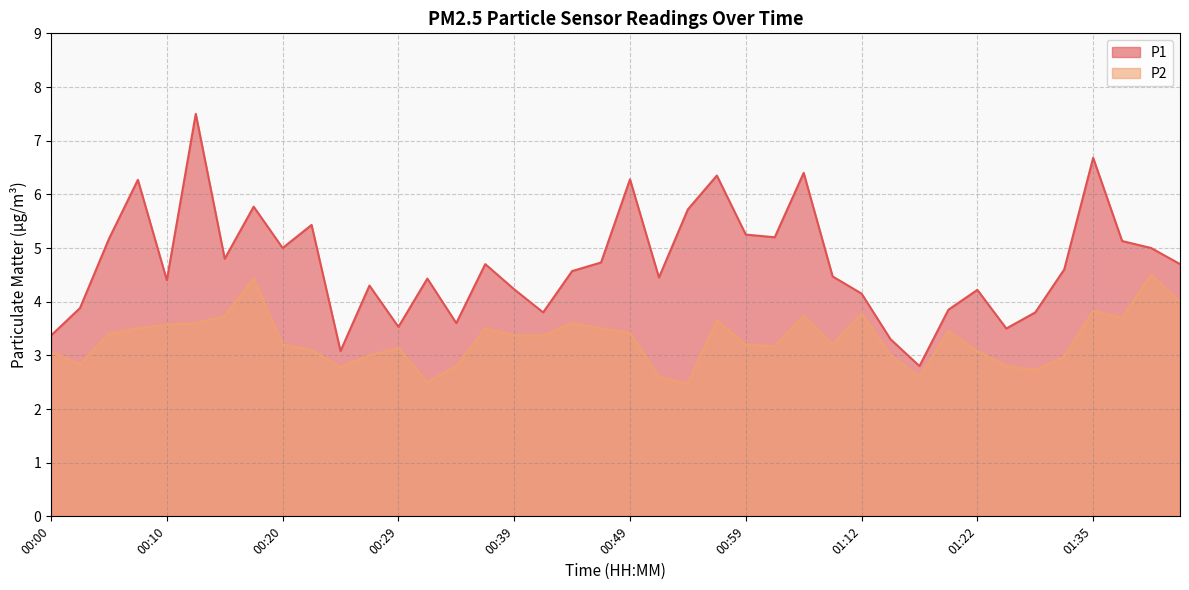

At which category does P2 reach its first local valley?

00:03